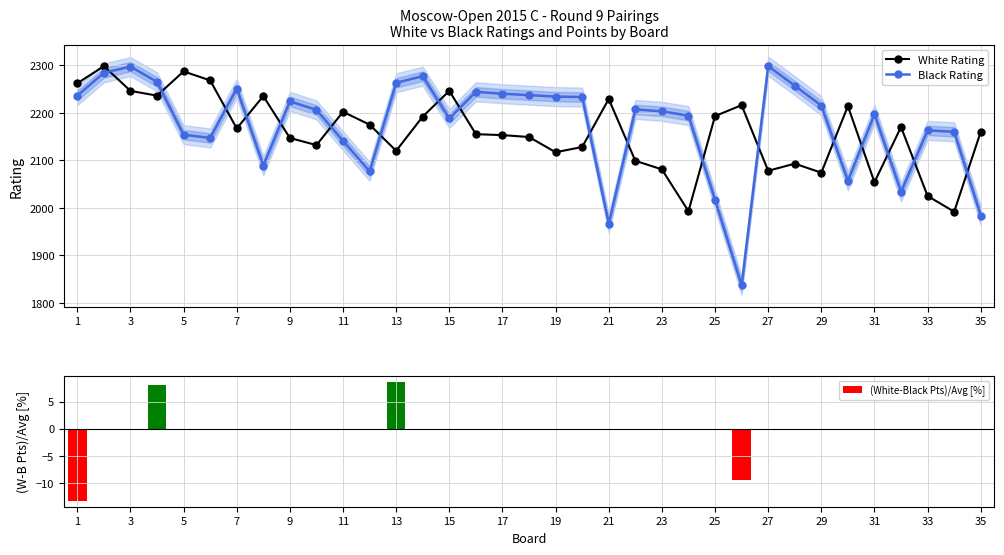

Which category has the lowest value across all series?

1